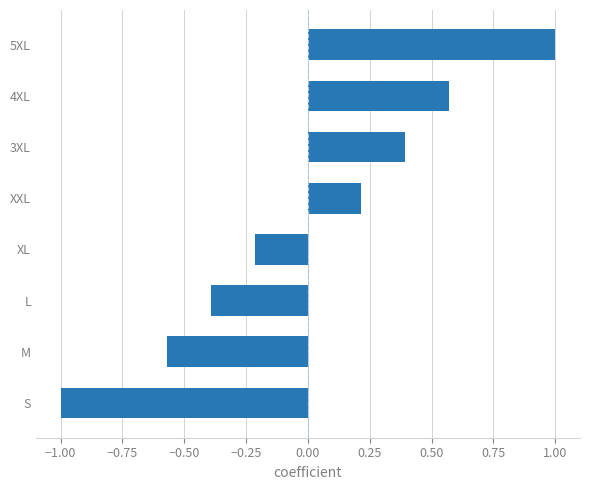

List the labels in order of value, largest first.

5XL, 4XL, 3XL, XXL, XL, L, M, S